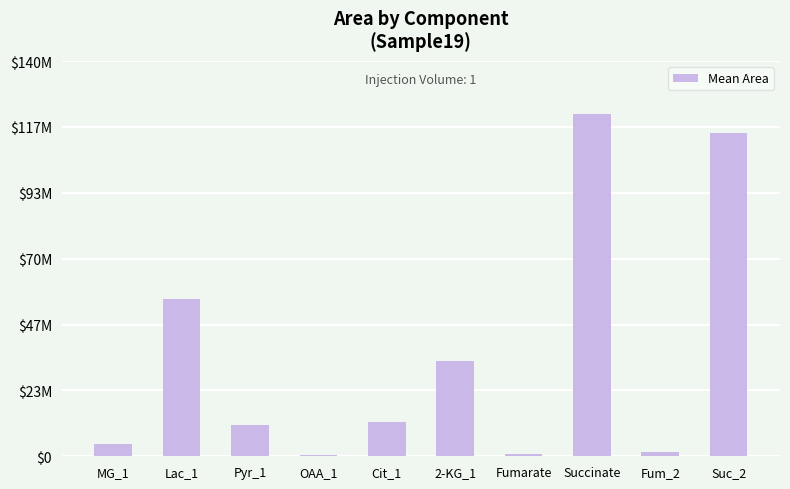

Reading left to right, extract all data points from this chart.

4410000	55870000	11220000	293500	12240000	33830000	922100	121400000	1522000	114600000